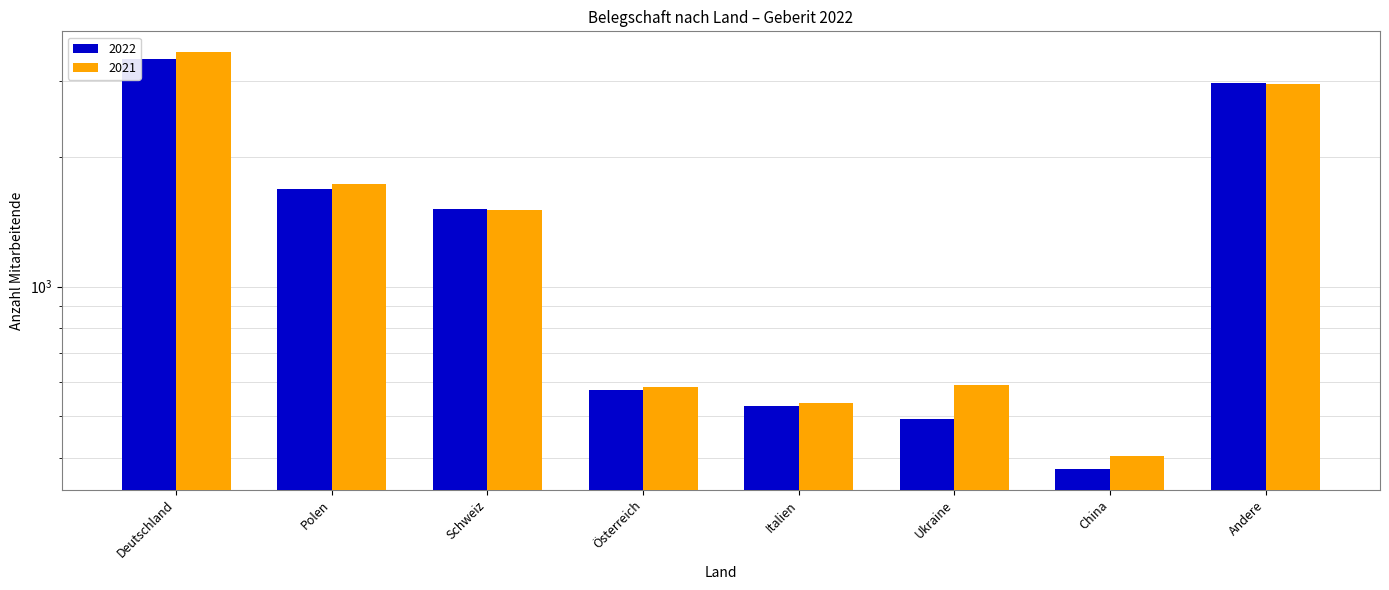

Is it true that 2022 equals 361 at Österreich?

False